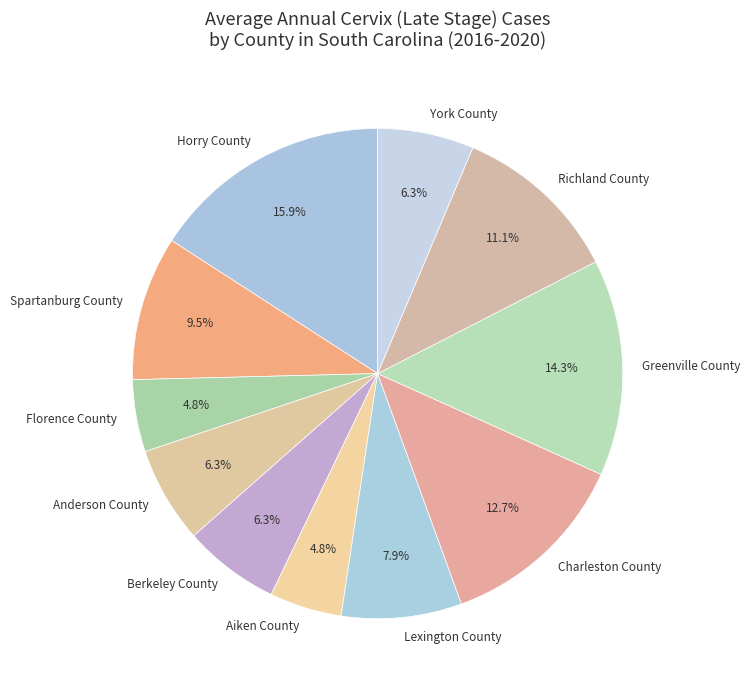

What is the largest slice in the pie chart?

Horry County